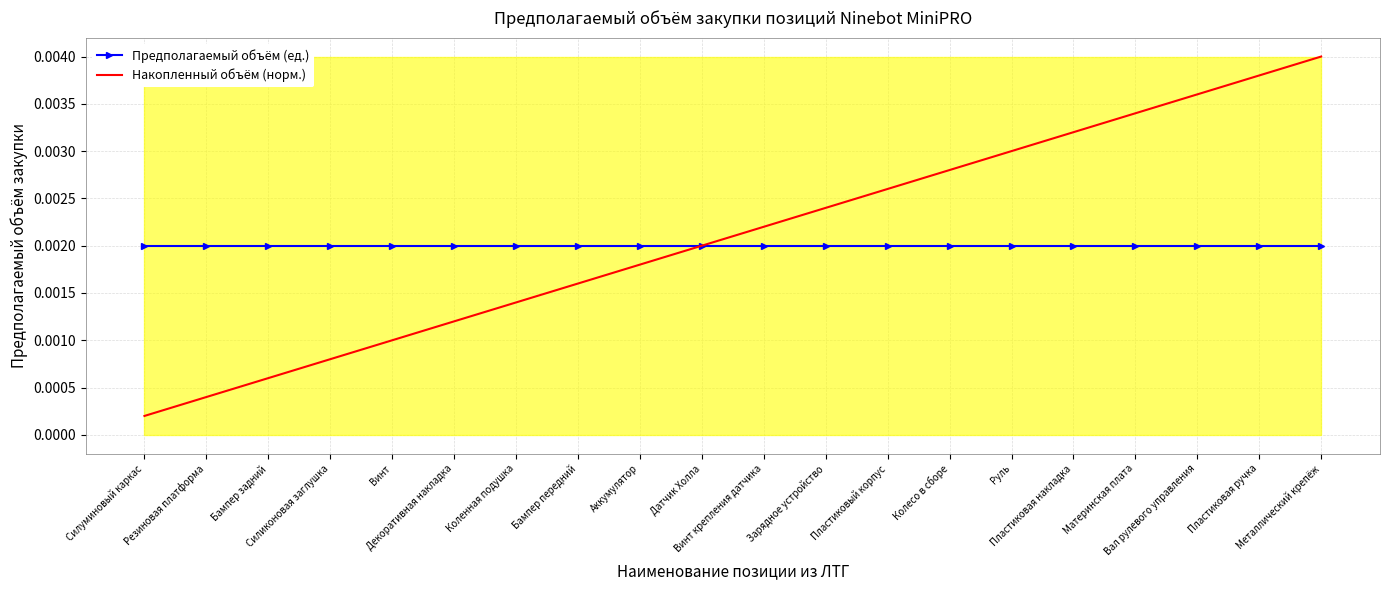

True or false: Предполагаемый объём (ед.) has a value of 0.0 at Декоративная накладка.

True